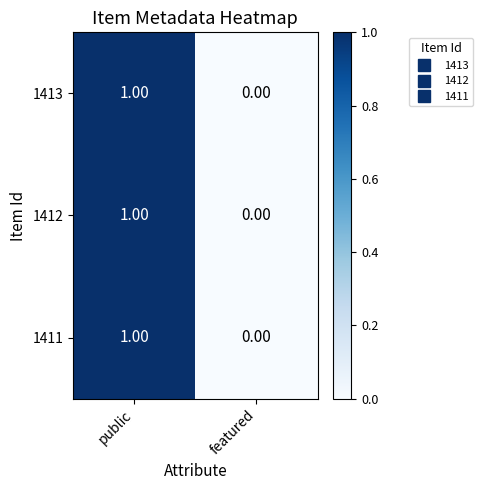

List the labels in order of 1412 value, largest first.

public, featured